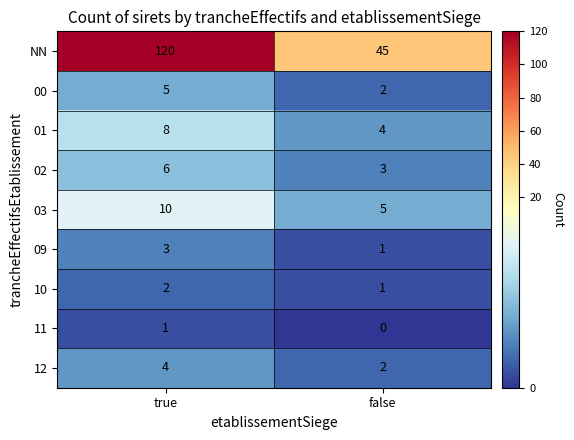

What is the spread (max minus min) of values at true?

119